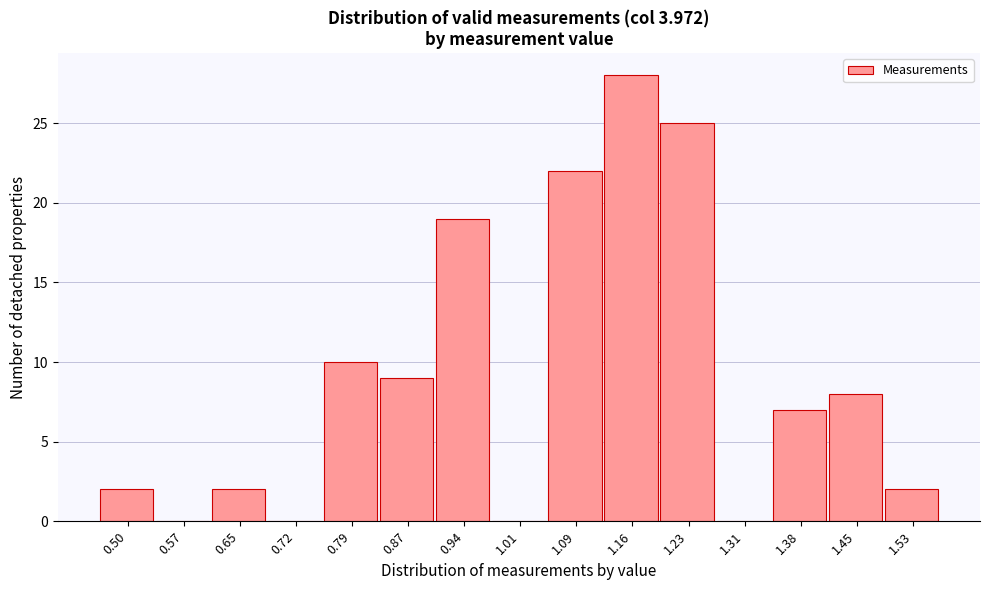

Reading left to right, transcribe all the data shown in this chart.

0.50=2	0.57=0	0.65=2	0.72=0	0.79=10	0.87=9	0.94=19	1.01=0	1.09=22	1.16=28	1.23=25	1.31=0	1.38=7	1.45=8	1.53=2